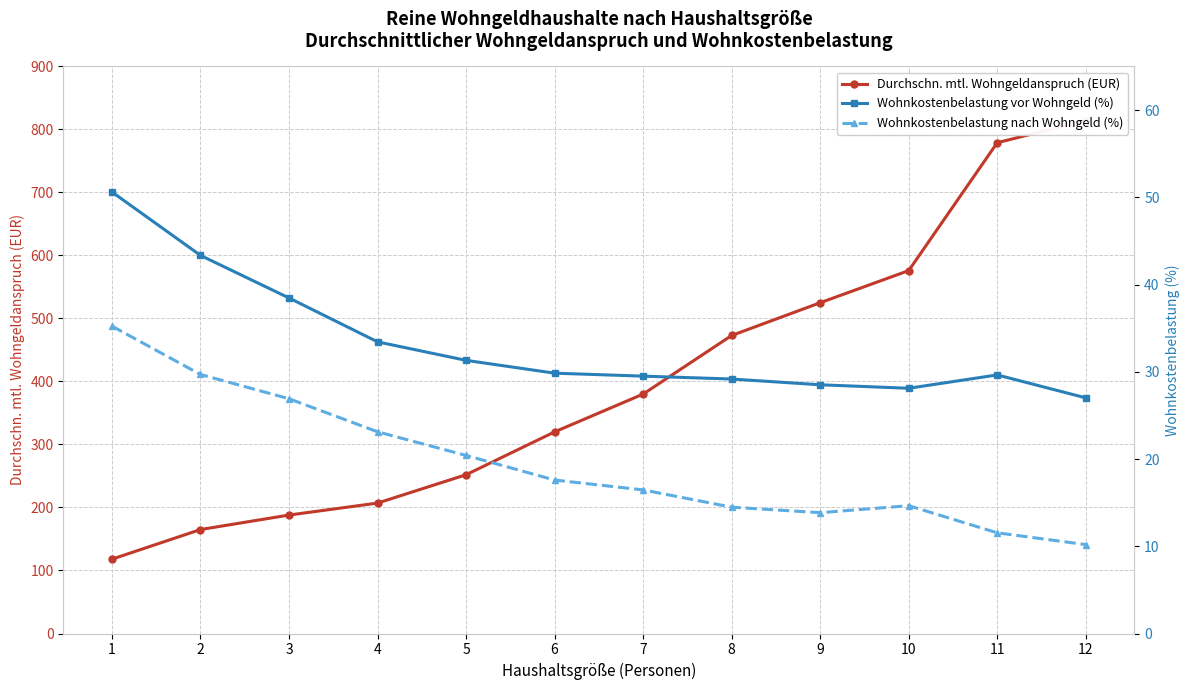

What is the sum of all Durchschn. mtl. Wohngeldanspruch (EUR) values?

4797.0